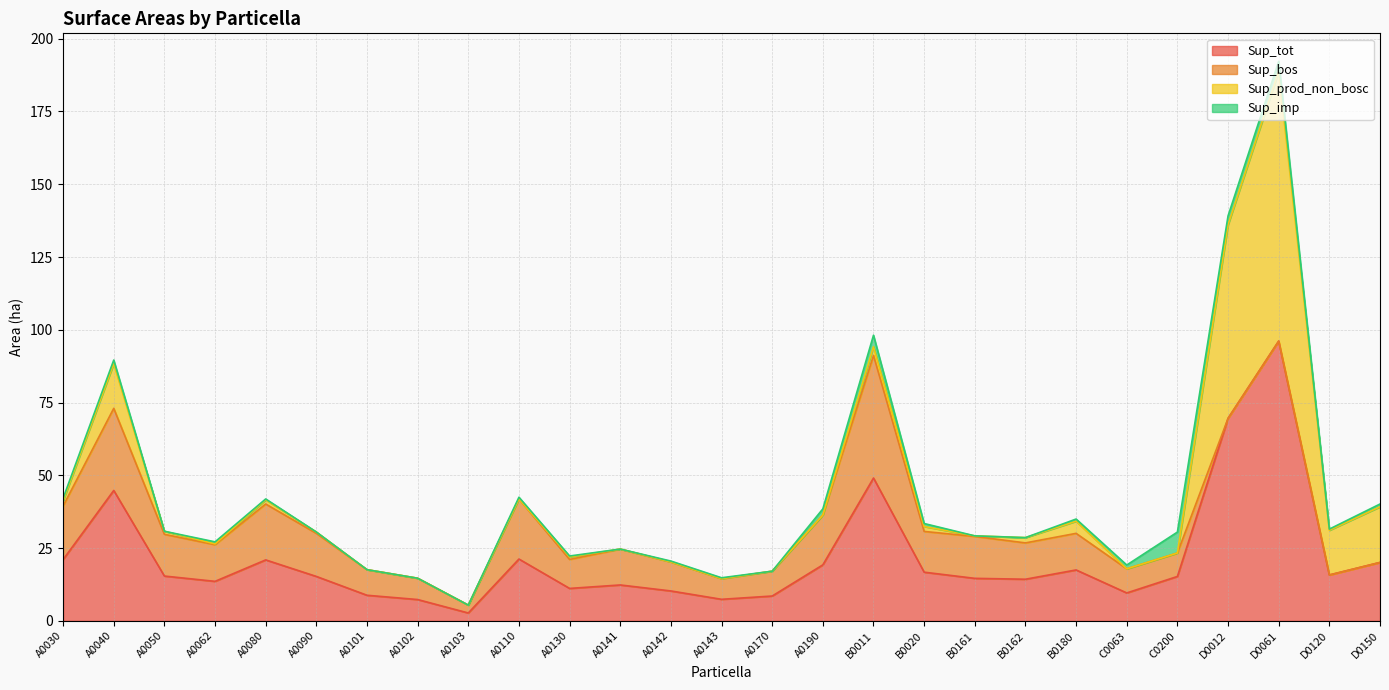

Which label corresponds to the largest value in the chart?

D0061